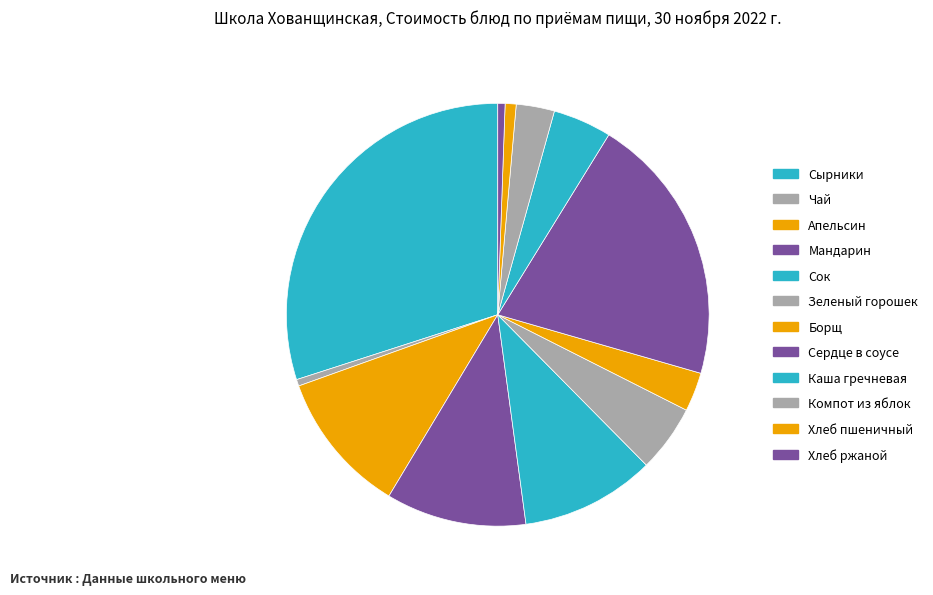

To the nearest percent, what is the average slice percentage?

8%